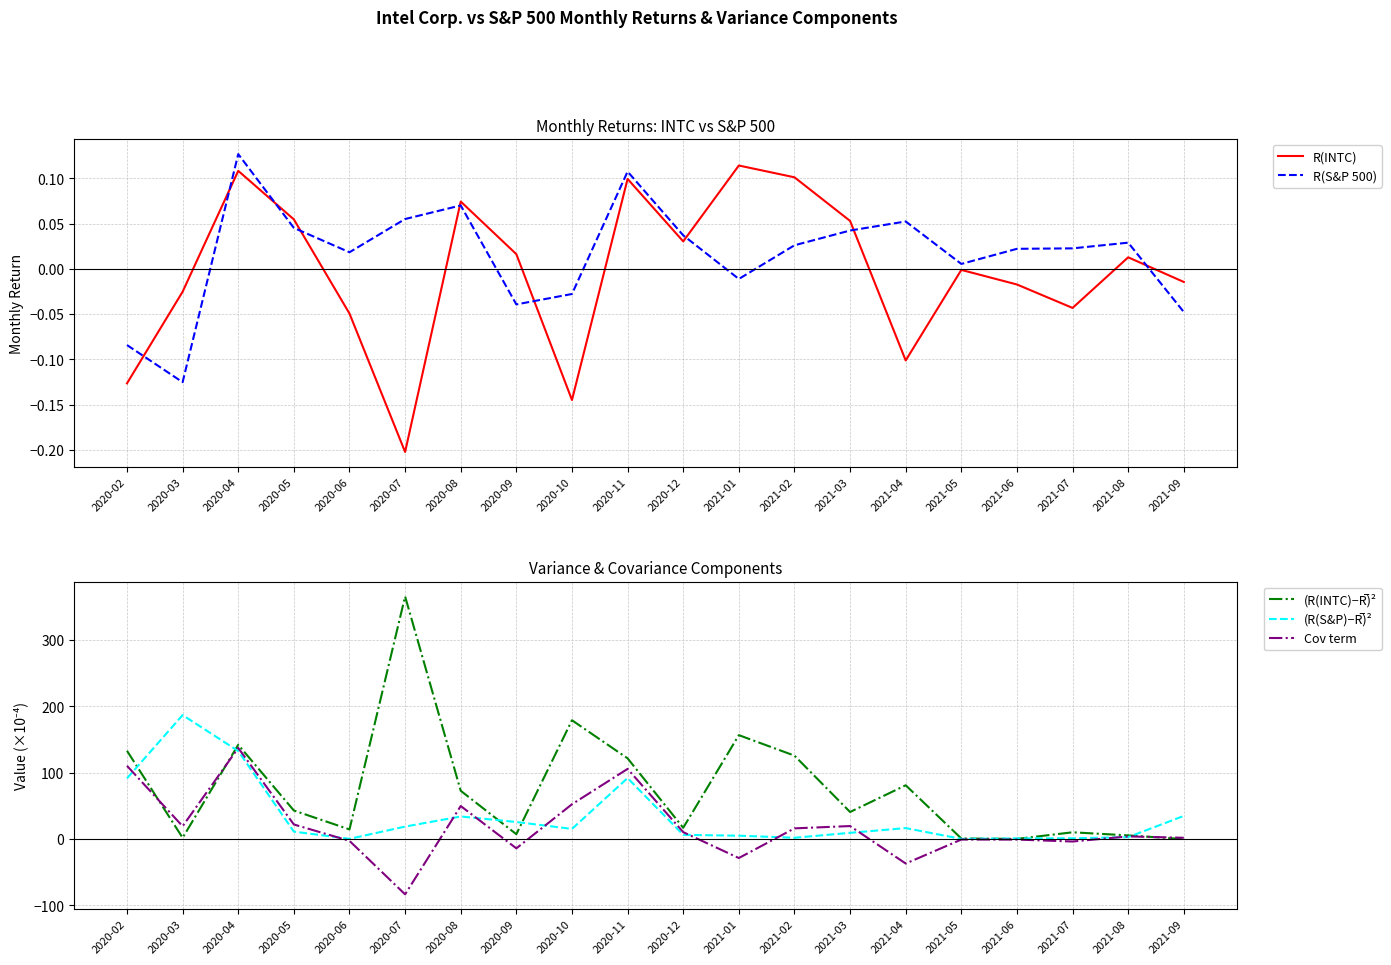

Rank the series by their maximum value, from lowest to highest.

R(INTC), R(S&P 500), Cov term, (R(S&P)−R̅)², (R(INTC)−R̅)²